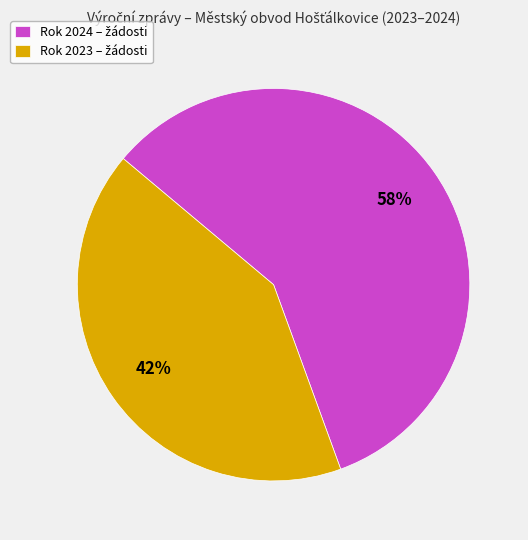

Is there a majority slice in this chart?

Yes